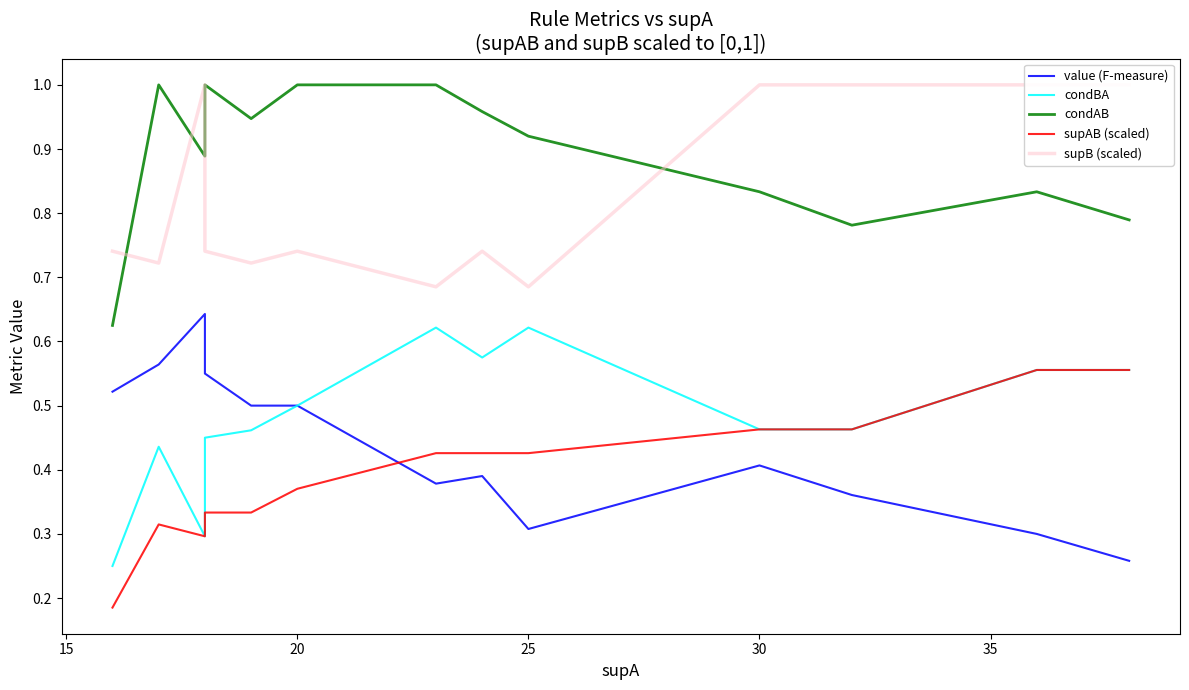

True or false: supB (scaled) and supAB (scaled) cross at least once.

False